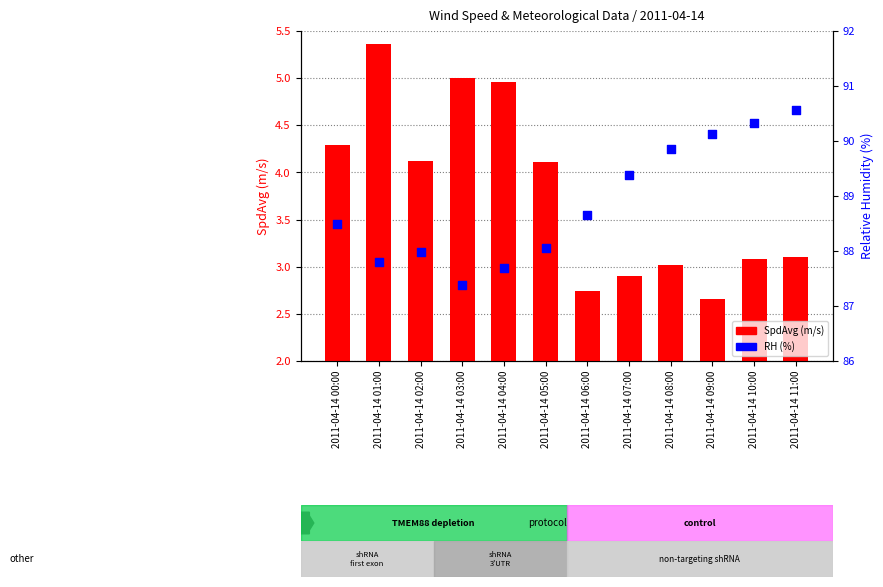

Which series has the largest total across all categories?

RH (%)